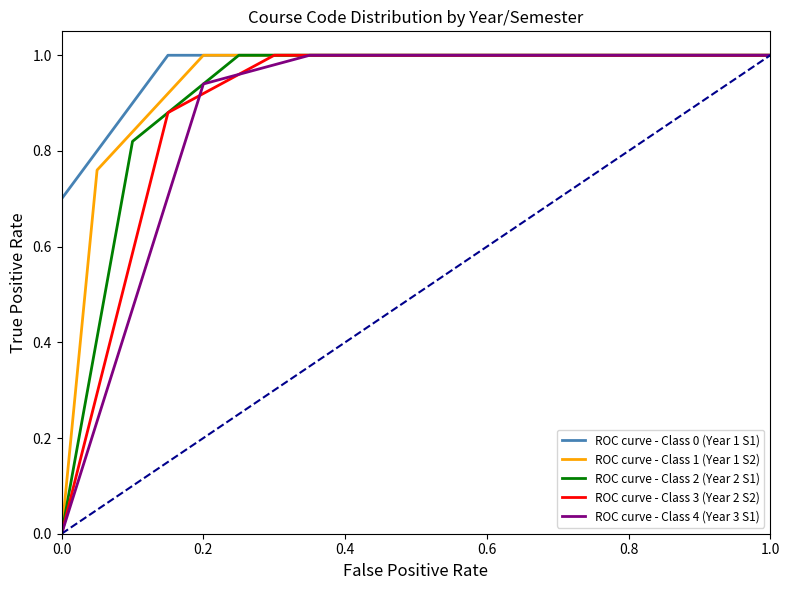

Does the chart display data point markers on the line(s)?

No